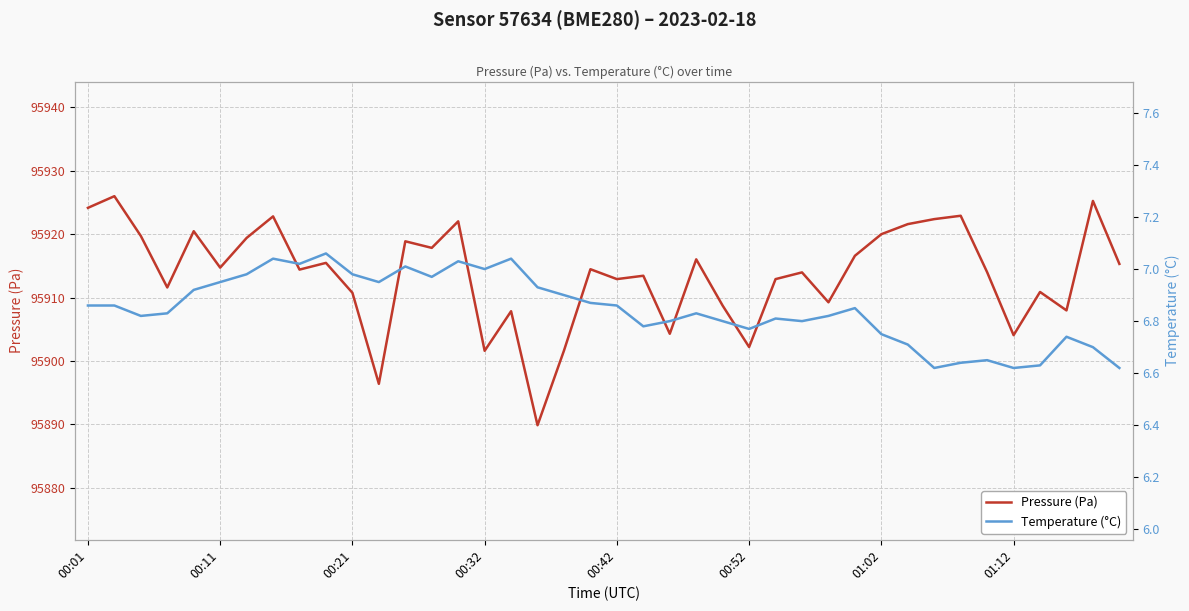

Which series has the largest range (max minus min)?

Pressure (Pa)